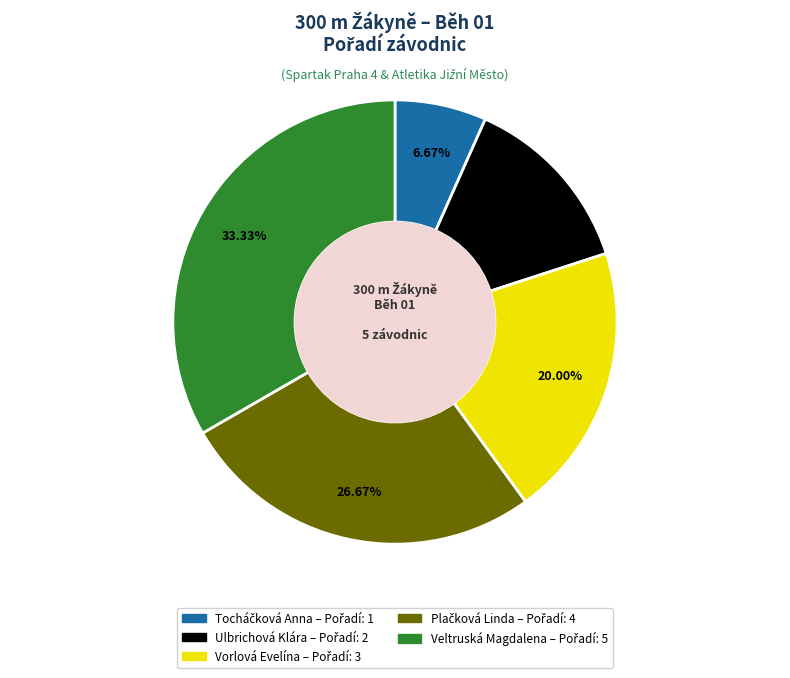

Which category has the biggest portion of the pie?

Veltruská Magdalena